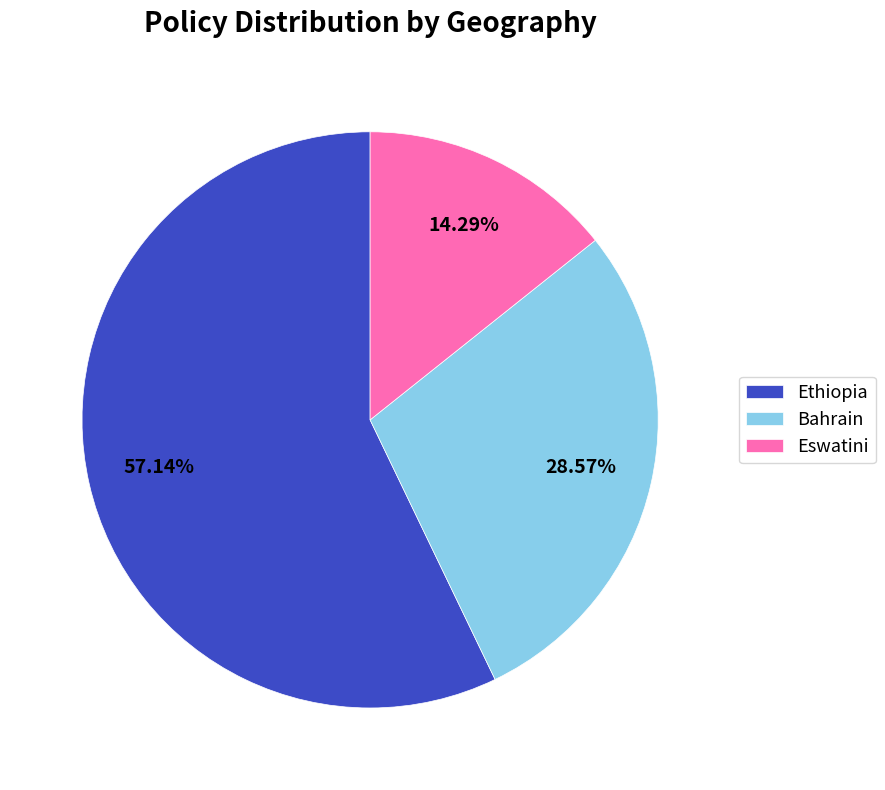

Combined, do Ethiopia and Bahrain account for over 50%?

Yes